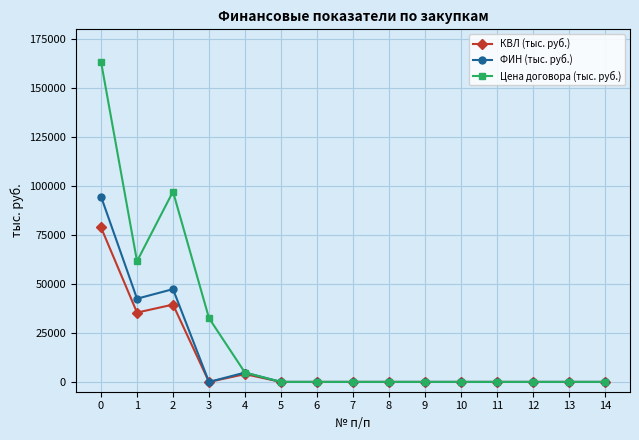

At 1, list the series in order from smallest to largest.

КВЛ (тыс. руб.), ФИН (тыс. руб.), Цена договора (тыс. руб.)